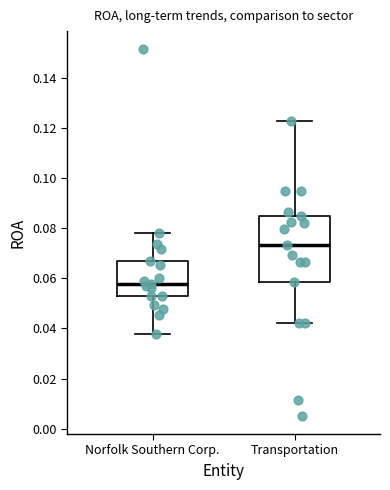

Which box has the lowest median line?

Norfolk Southern Corp.